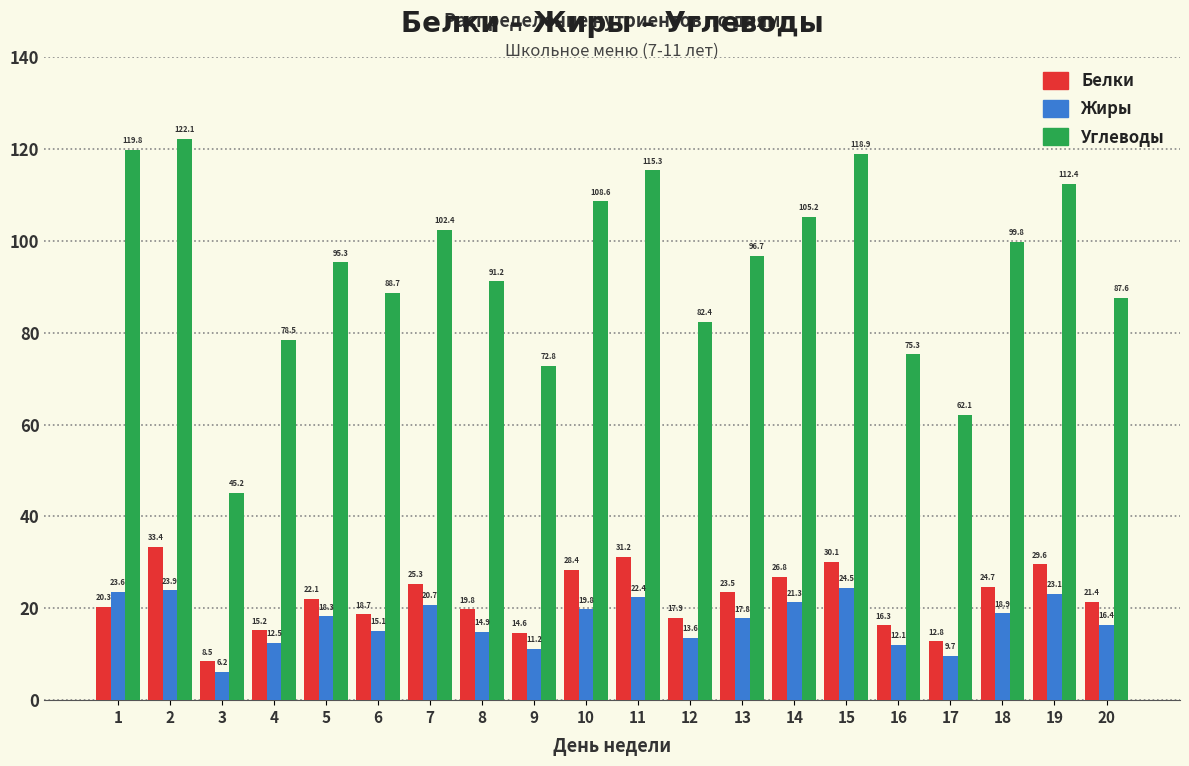

Reading left to right, transcribe all the data shown in this chart.

Белки: 20.3	33.4	8.5	15.2	22.1	18.7	25.3	19.8	14.6	28.4	31.2	17.9	23.5	26.8	30.1	16.3	12.8	24.7	29.6	21.4
Жиры: 23.6	23.9	6.2	12.5	18.3	15.1	20.7	14.9	11.2	19.8	22.4	13.6	17.8	21.3	24.5	12.1	9.7	18.9	23.1	16.4
Углеводы: 119.8	122.1	45.2	78.5	95.3	88.7	102.4	91.2	72.8	108.6	115.3	82.4	96.7	105.2	118.9	75.3	62.1	99.8	112.4	87.6